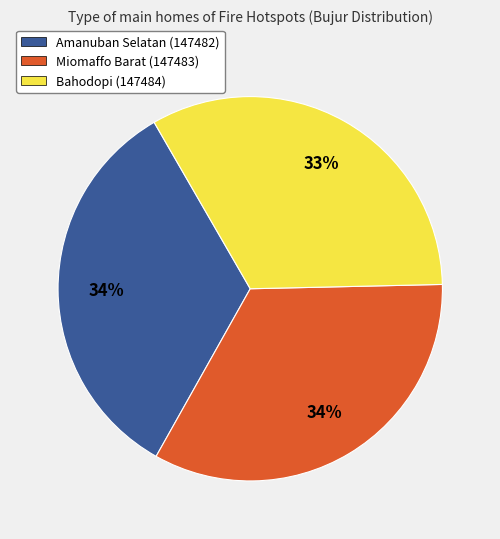

Is there any slice that represents more than half of the pie?

No